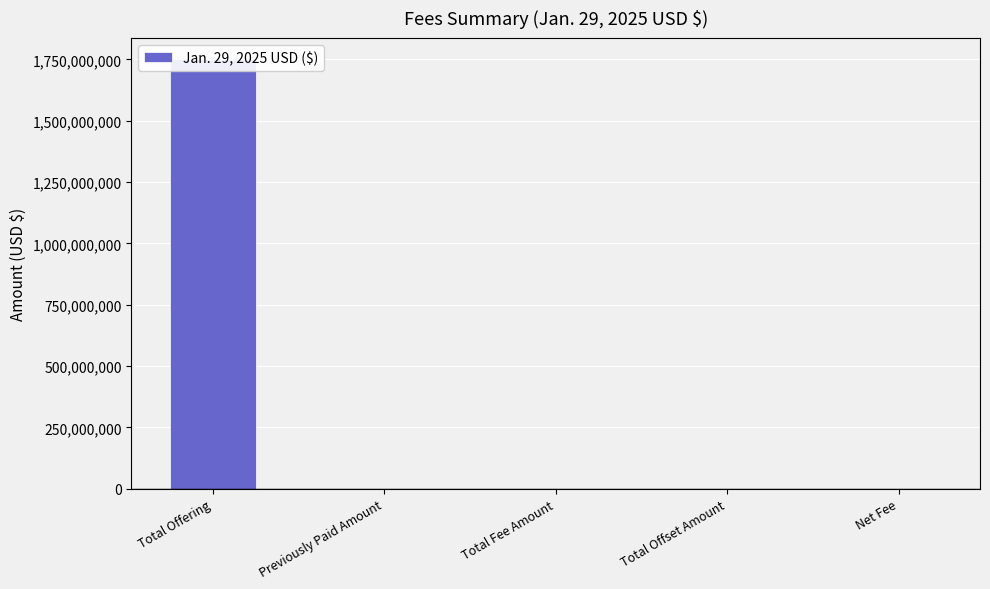

Reading left to right, extract all data points from this chart.

Total Offering=1750000000	Previously Paid Amount=0	Total Fee Amount=267925	Total Offset Amount=0	Net Fee=267925